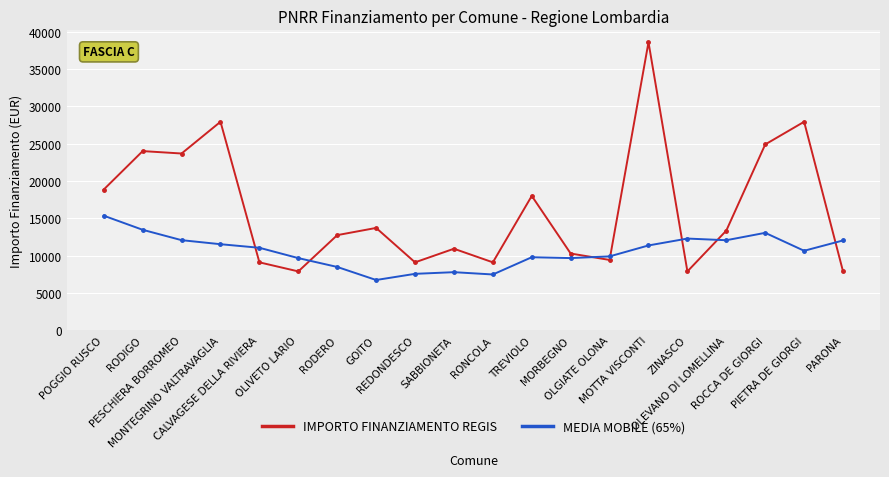

Which series has the largest total across all categories?

IMPORTO FINANZIAMENTO REGIS